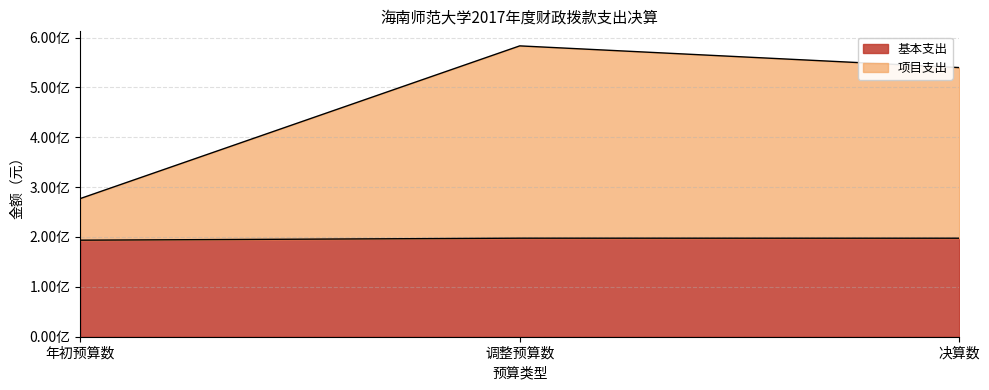

True or false: 项目支出 has a value of 77137275.4 at 年初预算数.

False